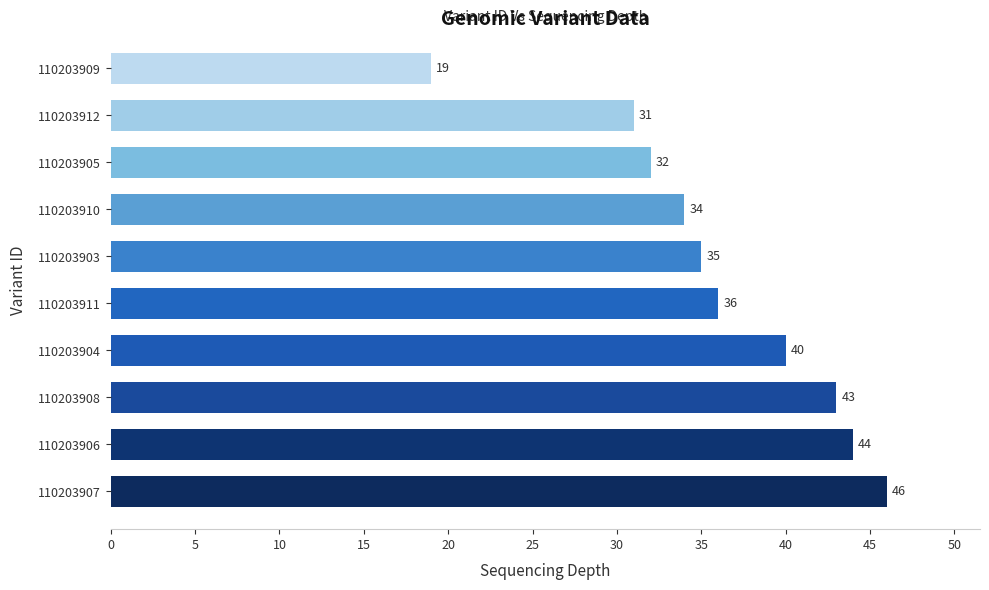

Approximately how many times larger is the value at 110203909 compared to 110203905?

0.6